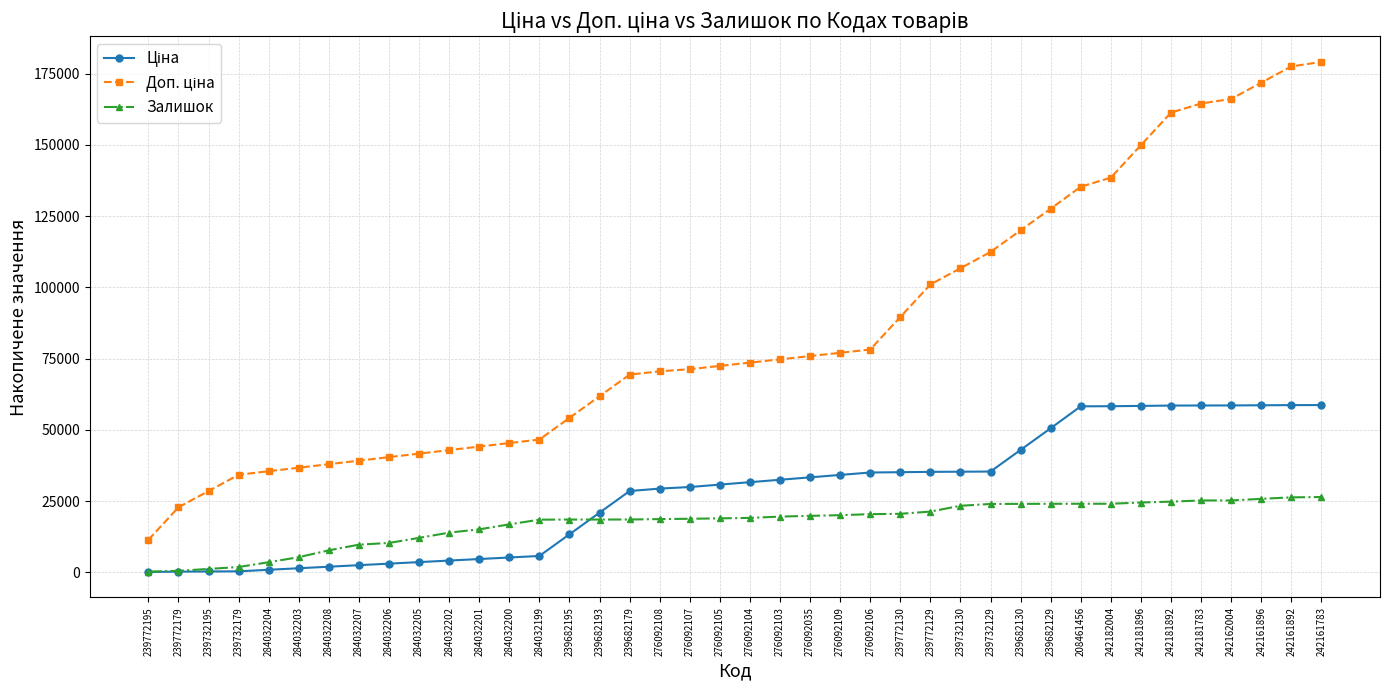

What is the difference between the highest and lowest values at 284032202?

38762.4